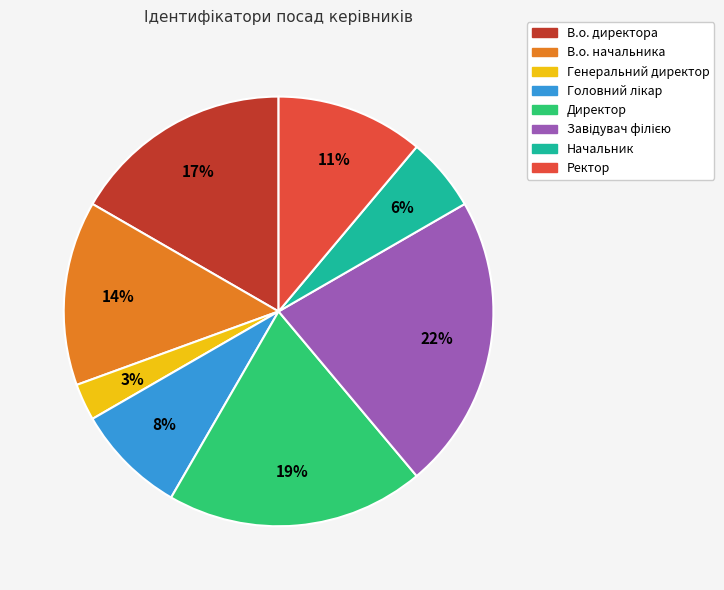

To the nearest percent, what percentage of the pie is Ректор?

11%